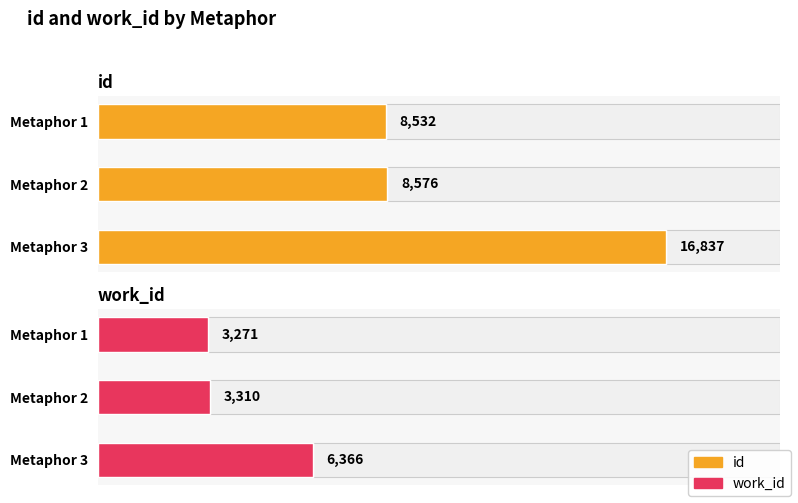

The value of id at Metaphor 1 is 3311. True or false?

False